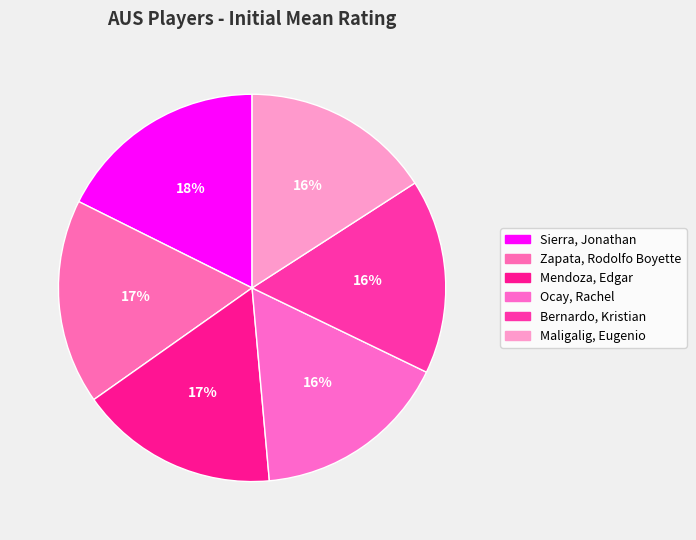

To the nearest percent, what portion does Ocay, Rachel represent?

16%